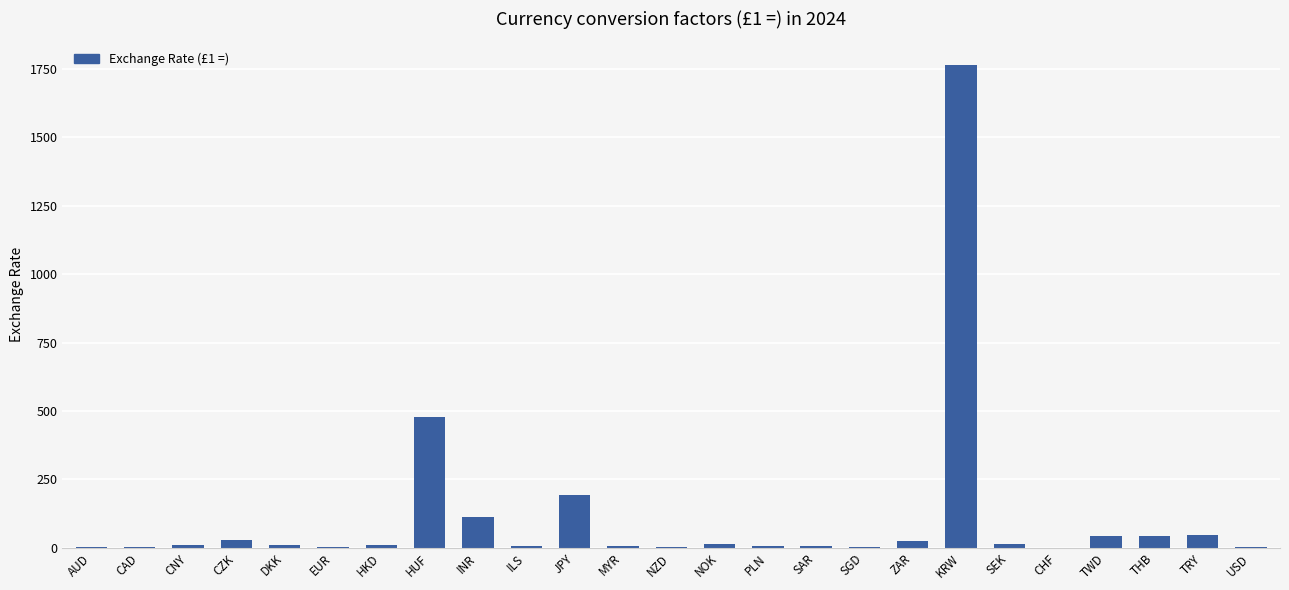

Is it true that the value at KRW is 2693.4?

False